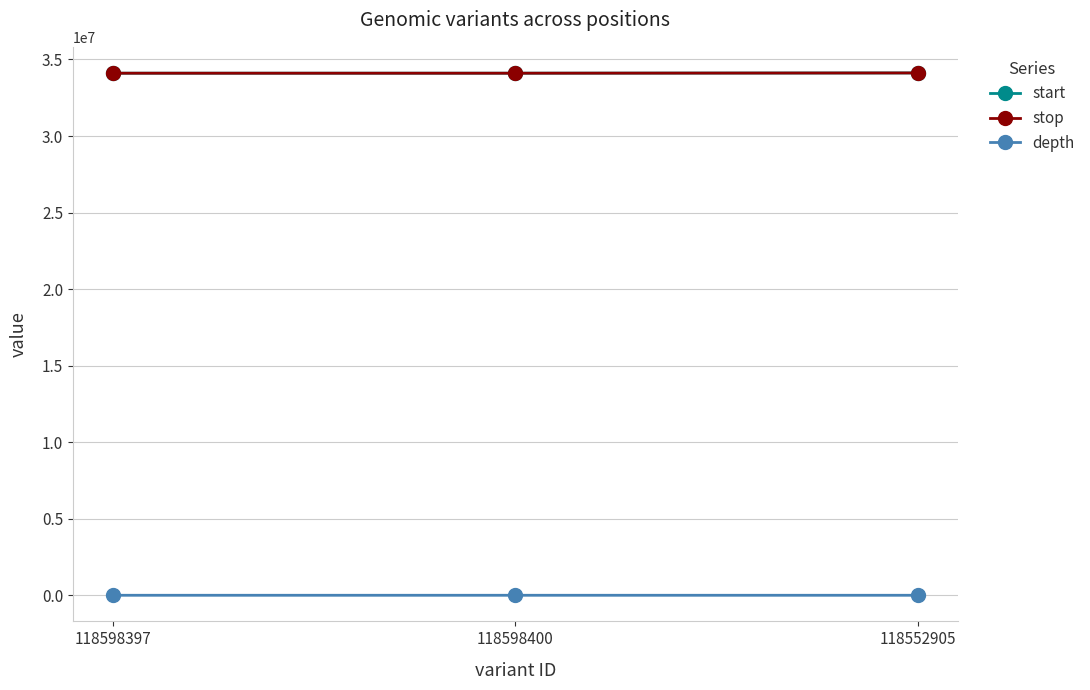

What is the minimum value shown in the chart?

4